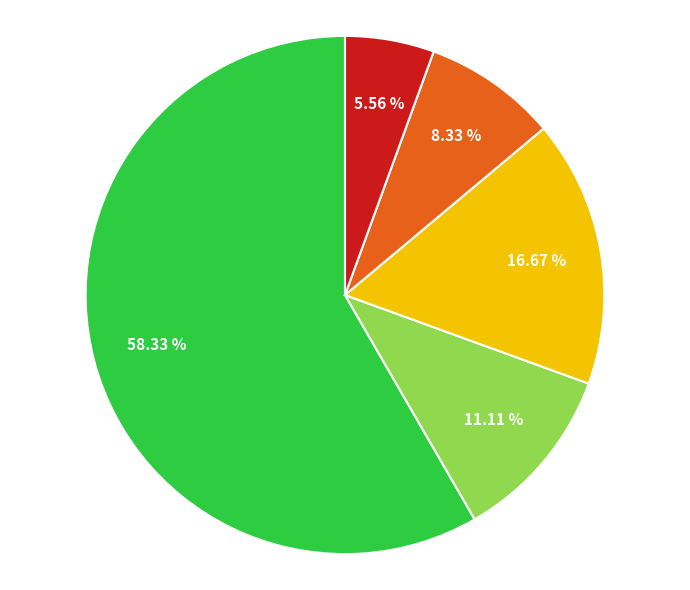

Is there any slice that represents more than half of the pie?

Yes